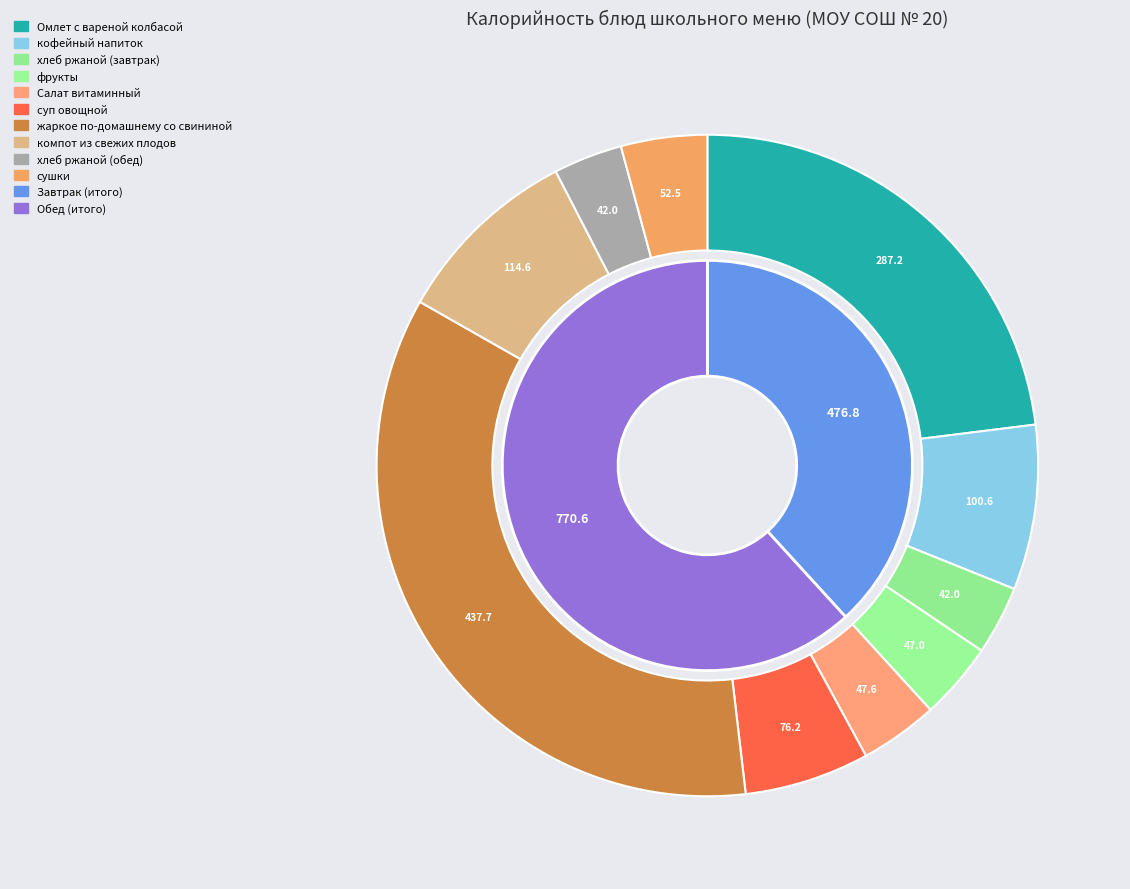

Between жаркое по-домашнему со свининой and компот из свежих плодов, which is larger?

жаркое по-домашнему со свининой